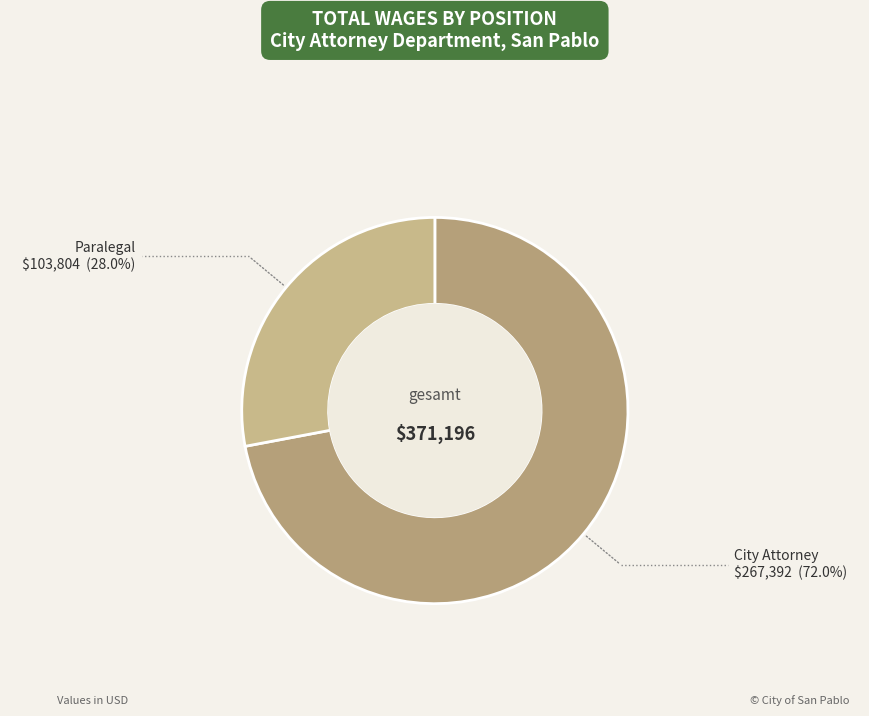

Which category accounts for the majority?

City Attorney